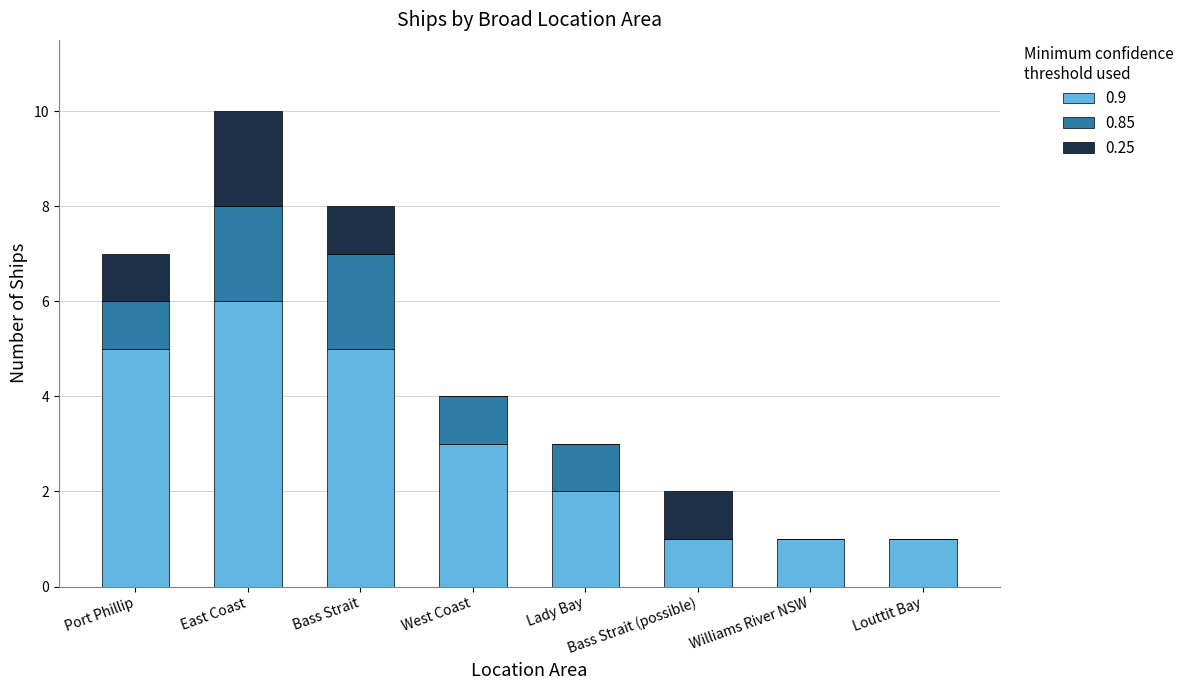

At which category is the sum across all series the highest?

East Coast